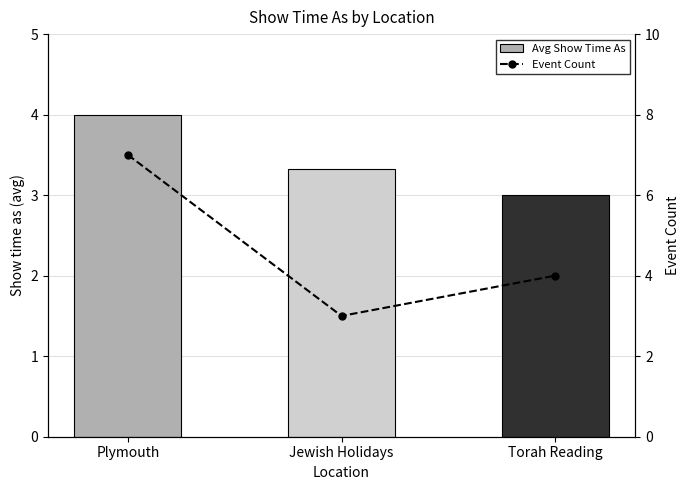

What are all the series names shown in the legend?

Avg Show Time As, Event Count